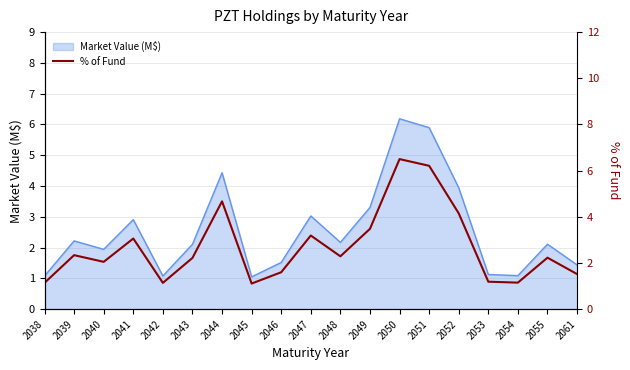

Count the number of categories in the chart.

19